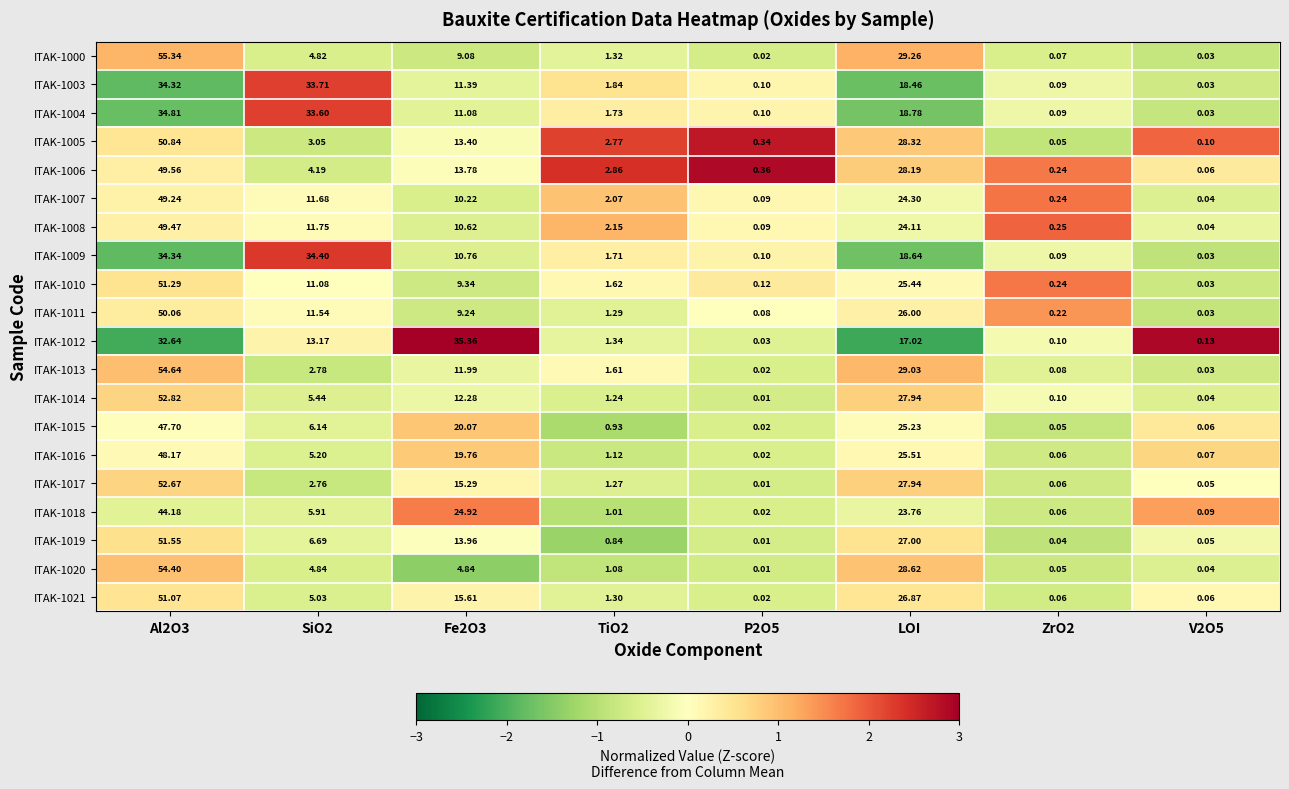

Is the value of ITAK-1004 at Fe2O3 greater than the value of ITAK-1006 at SiO2?

Yes